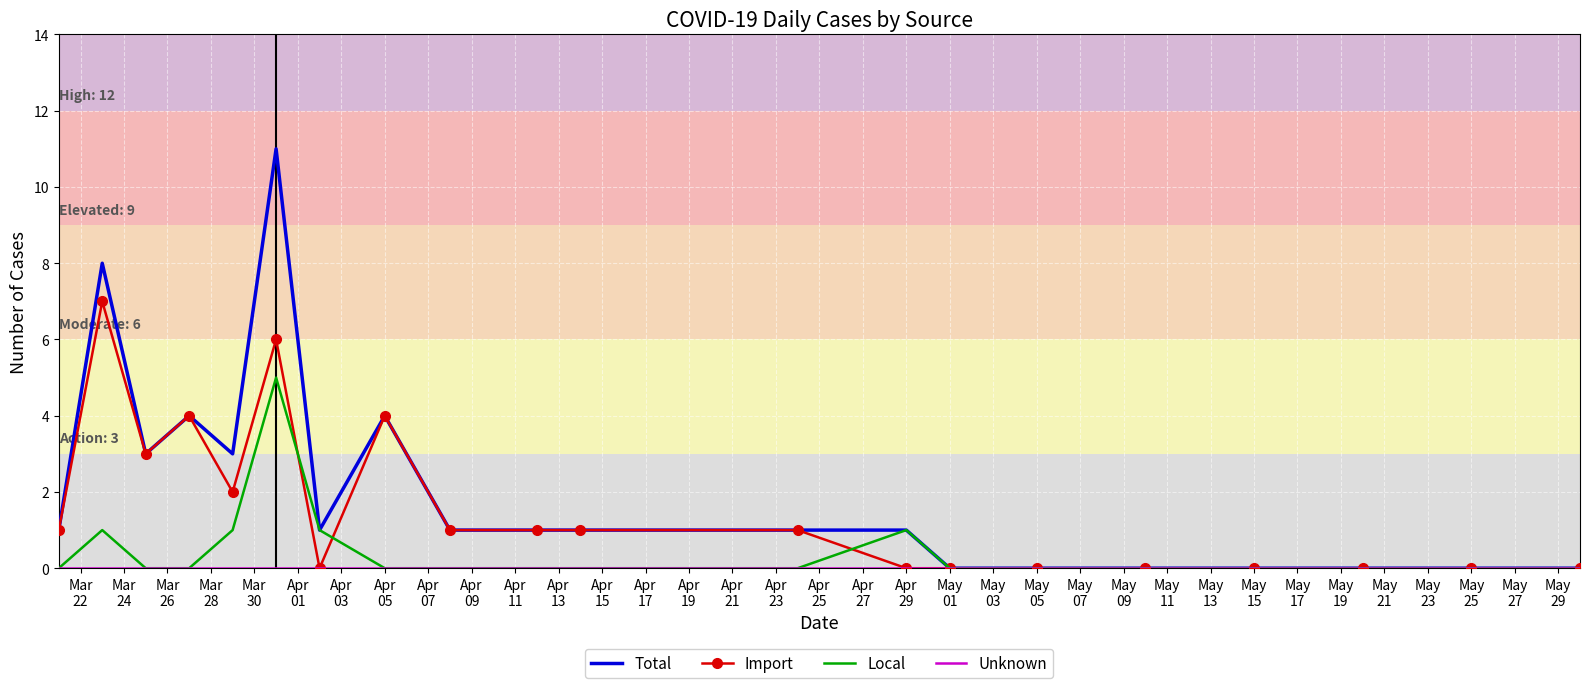

What is the greatest value displayed?

11